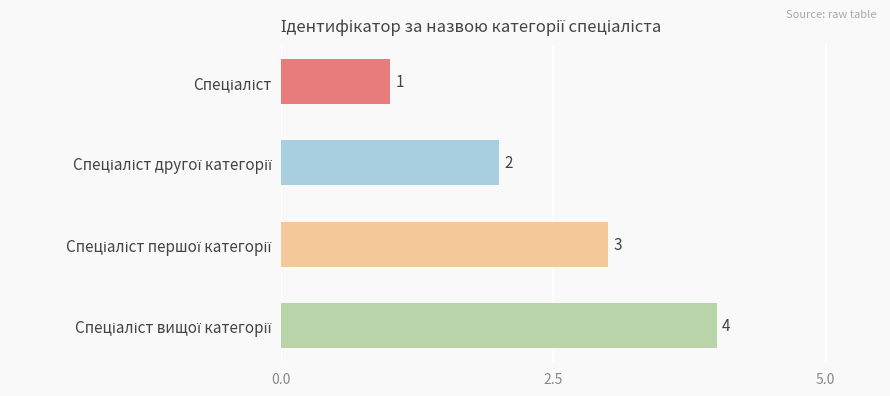

What is the maximum value shown in the chart?

4